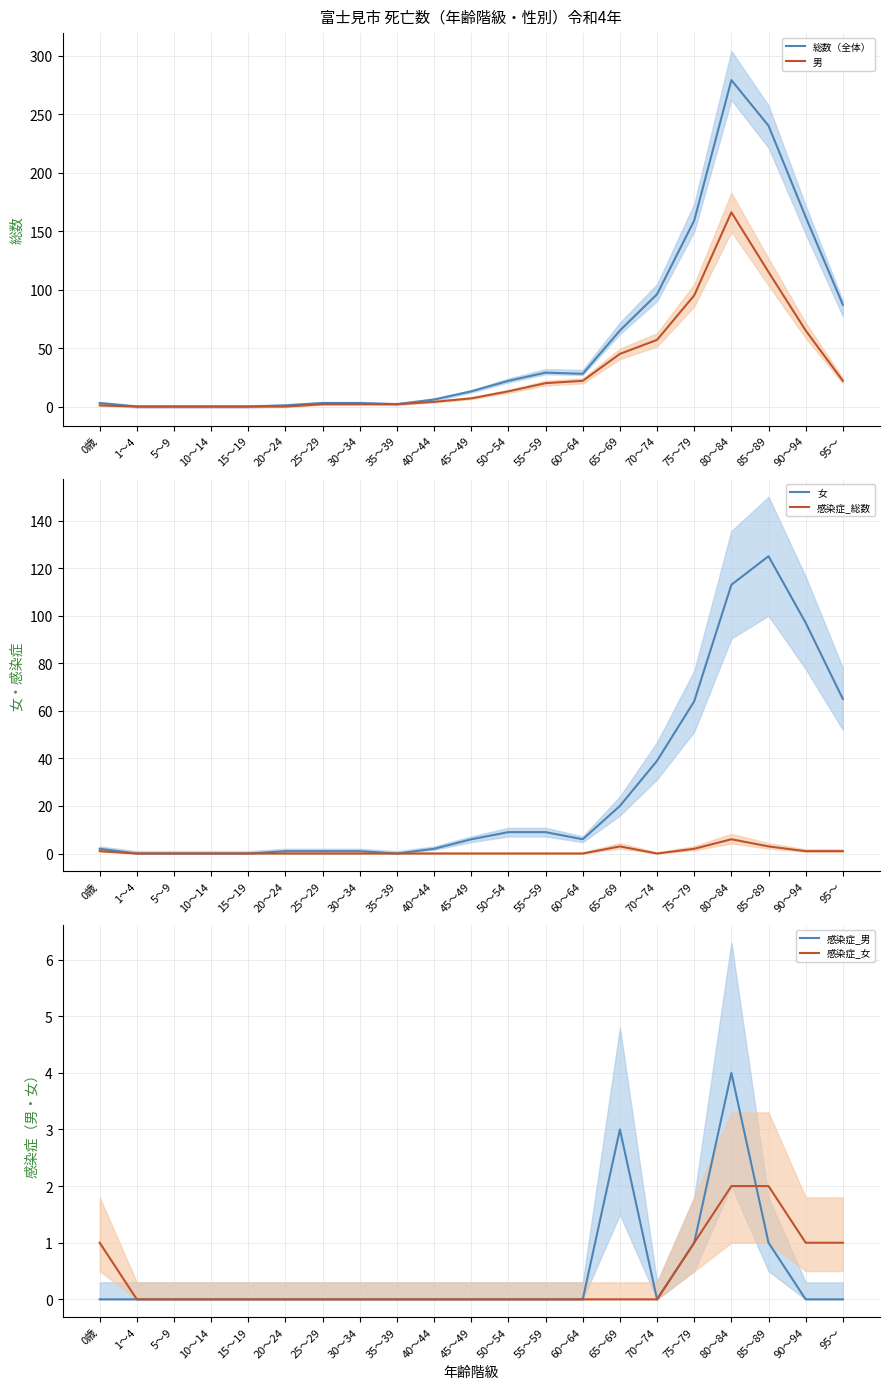

The value of 感染症_女 at 5～9 is 1. True or false?

False